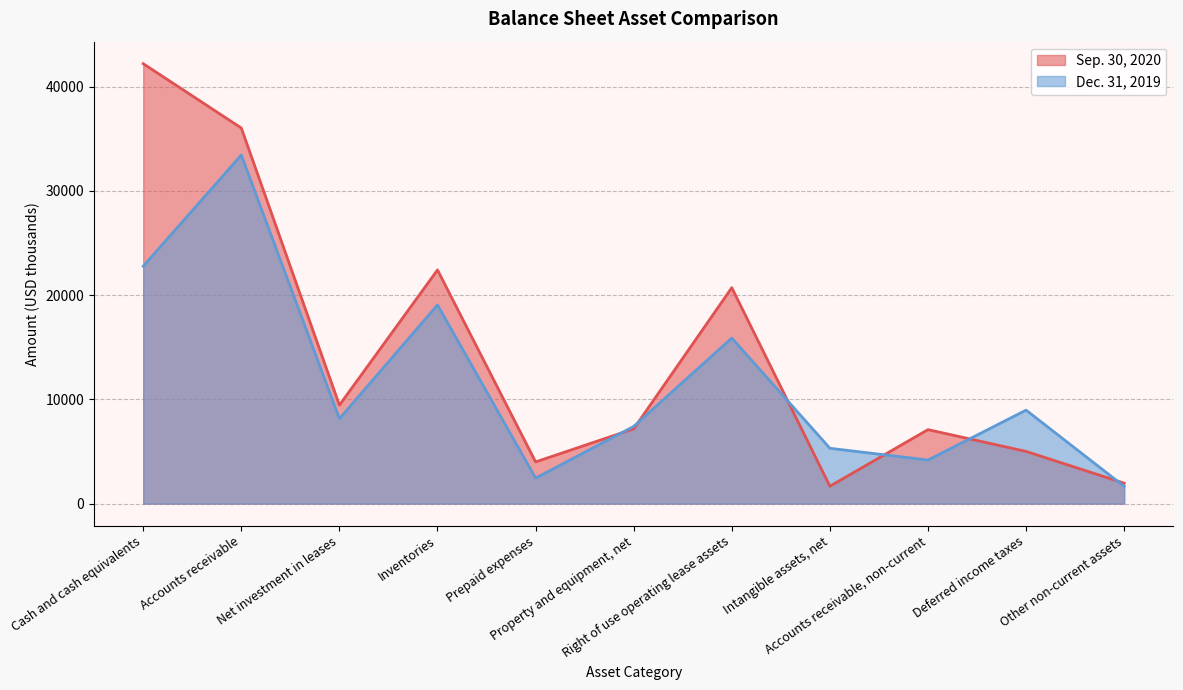

In Dec. 31, 2019, how many points are lower than both neighbors (excluding endpoints)?

3